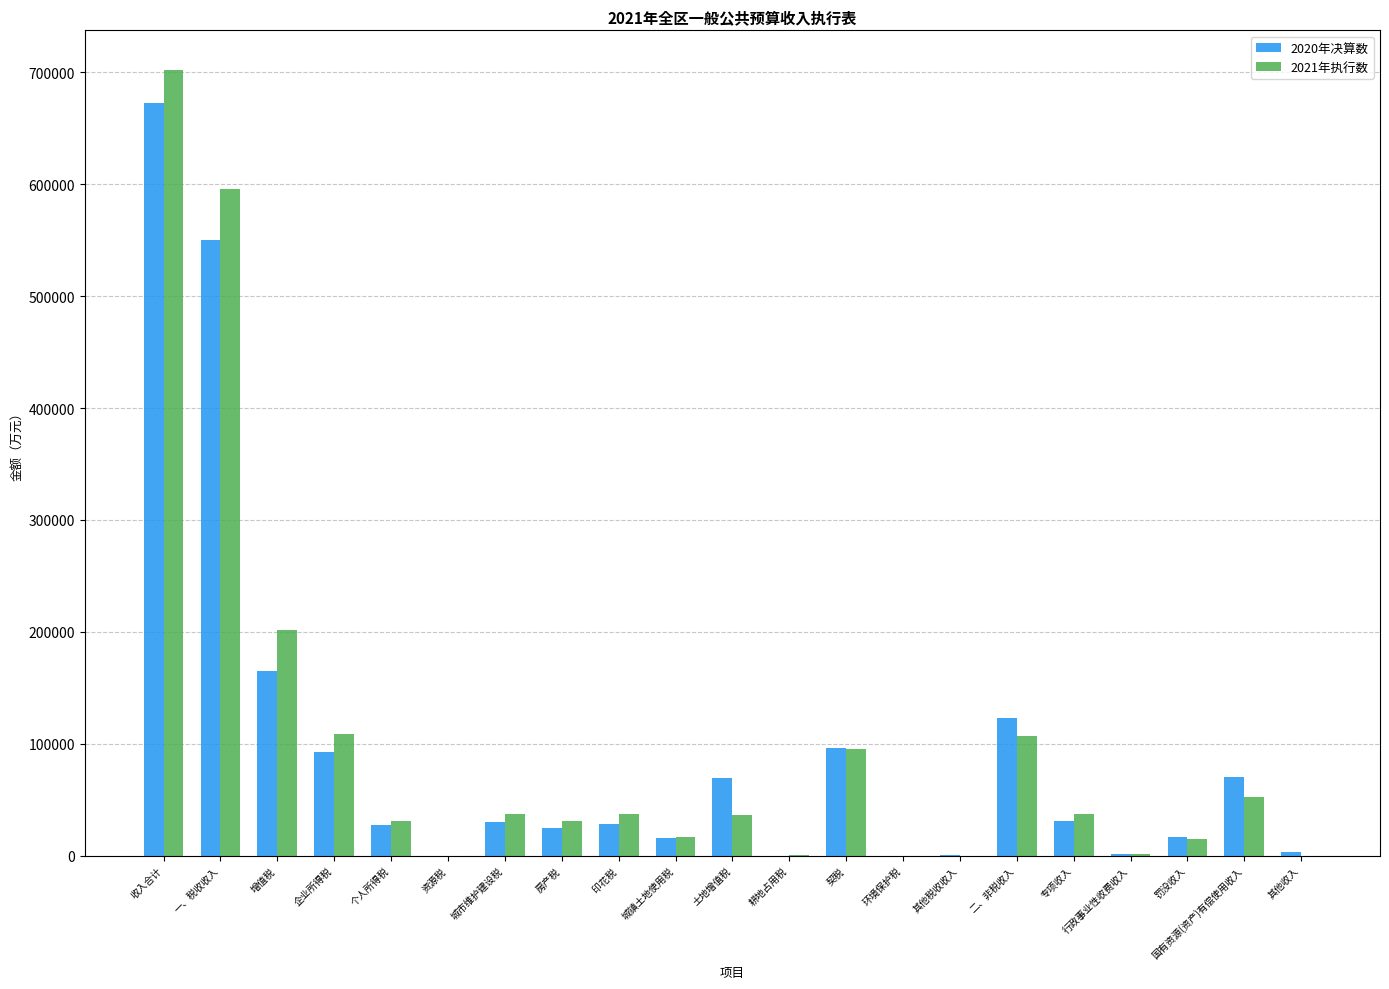

Which series changed the most between 二、非税收入 and 专项收入?

2020年决算数